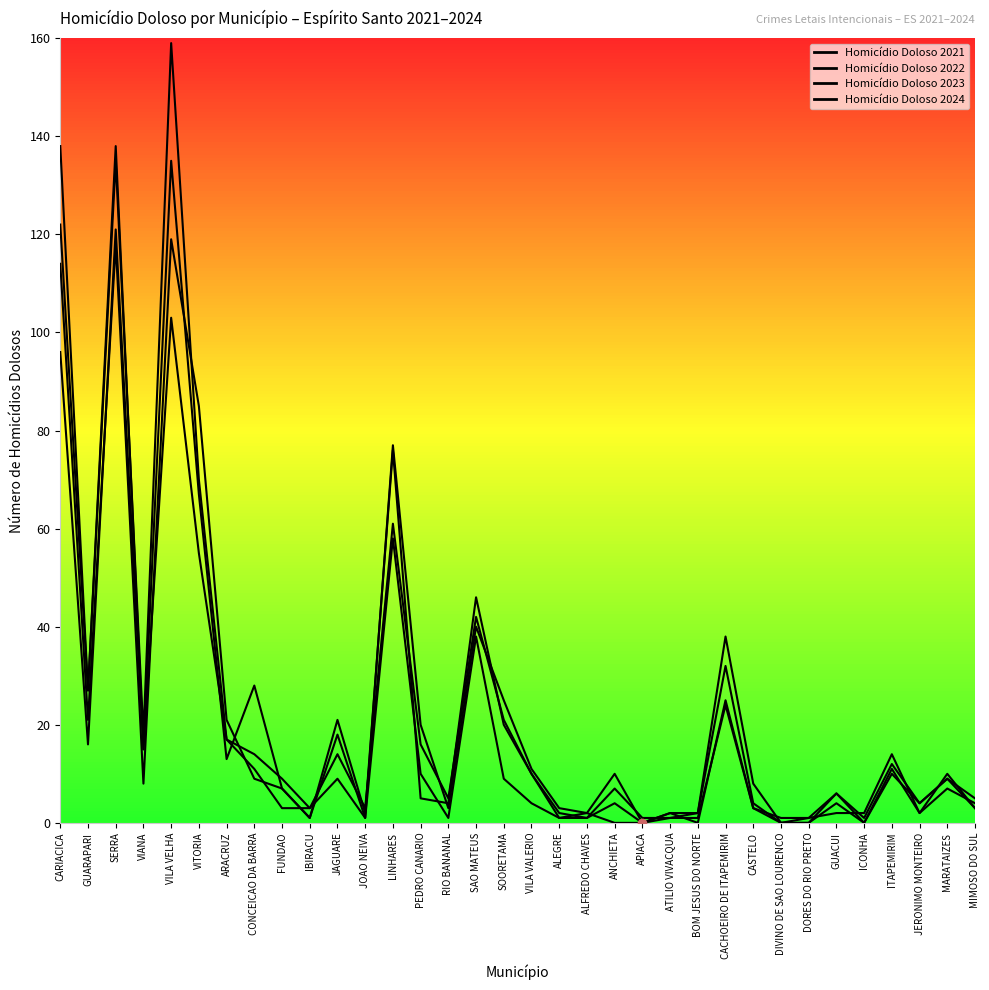

What is the value of the Homicídio Doloso 2022 point at the 28th from the left?

1